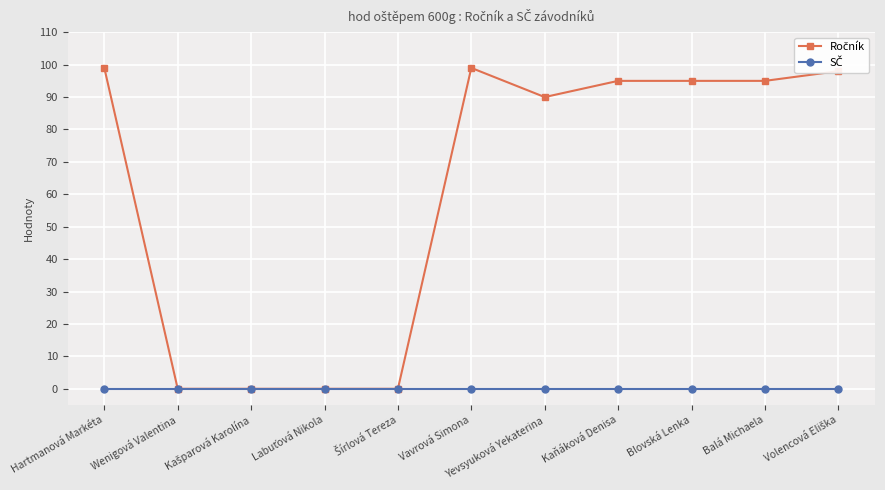

What is the greatest value displayed?

99